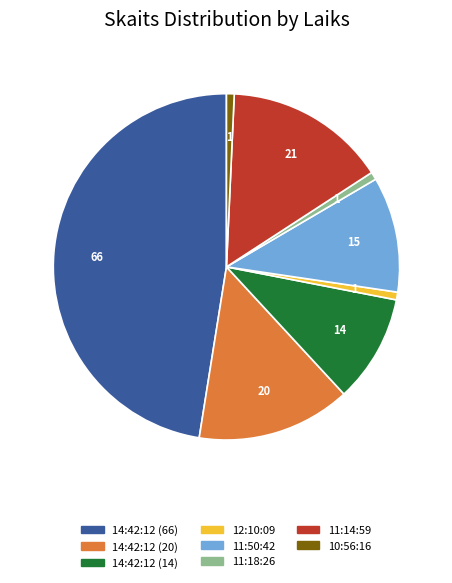

Is there any slice that represents more than half of the pie?

No